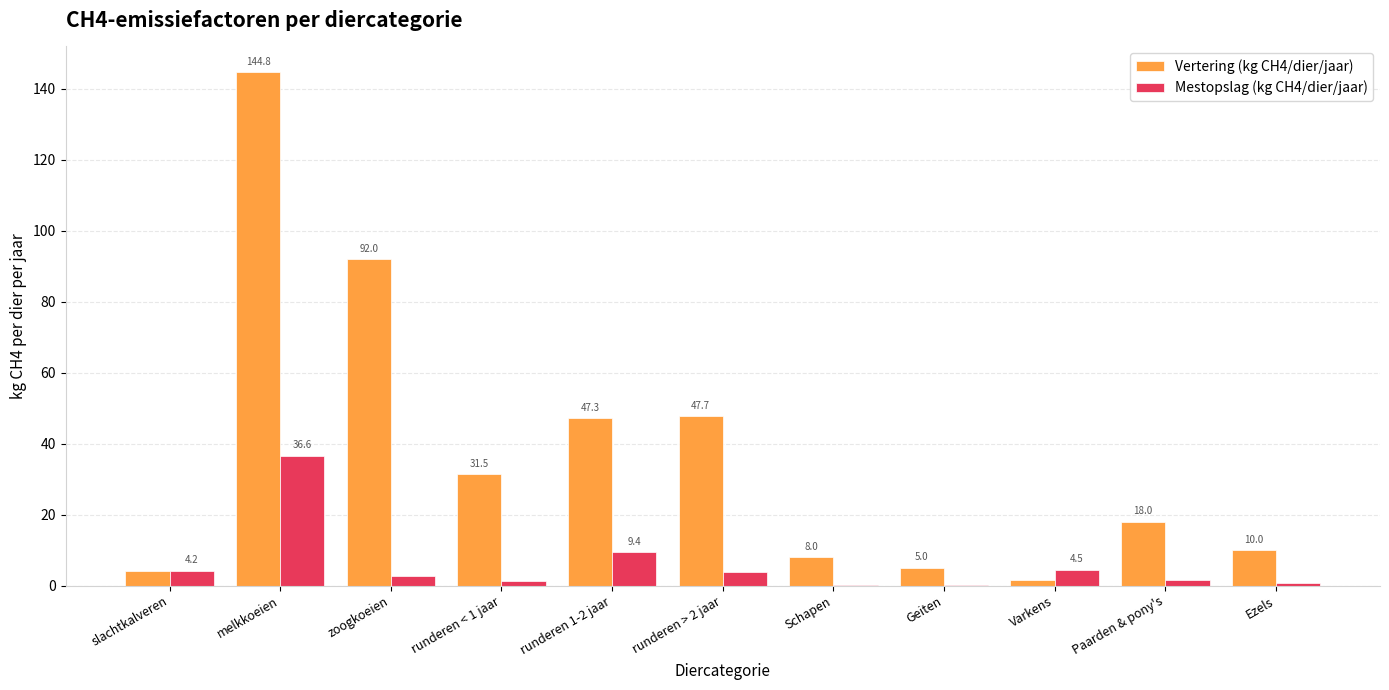

What is the total value across all series at zoogkoeien?

94.6